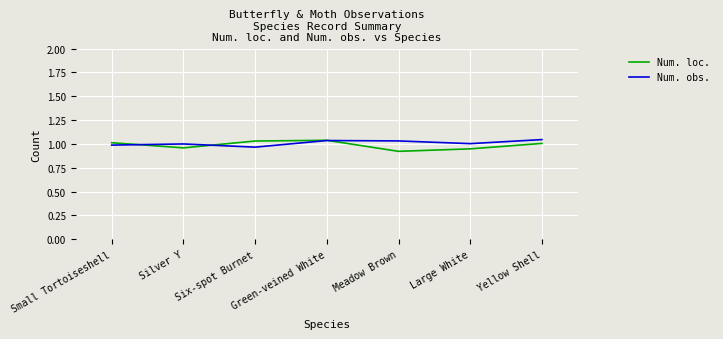

What position from the left is Yellow Shell?

7